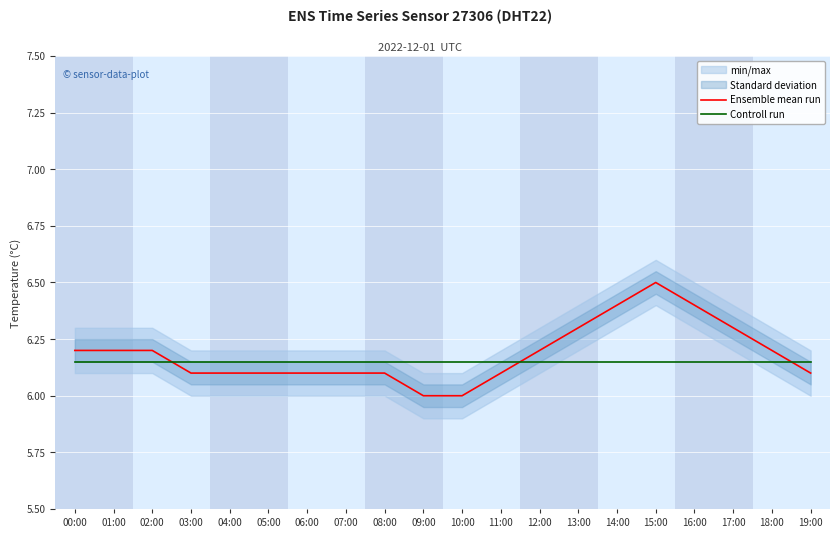

The value of Controll run at 16:00 is 10.4. True or false?

False